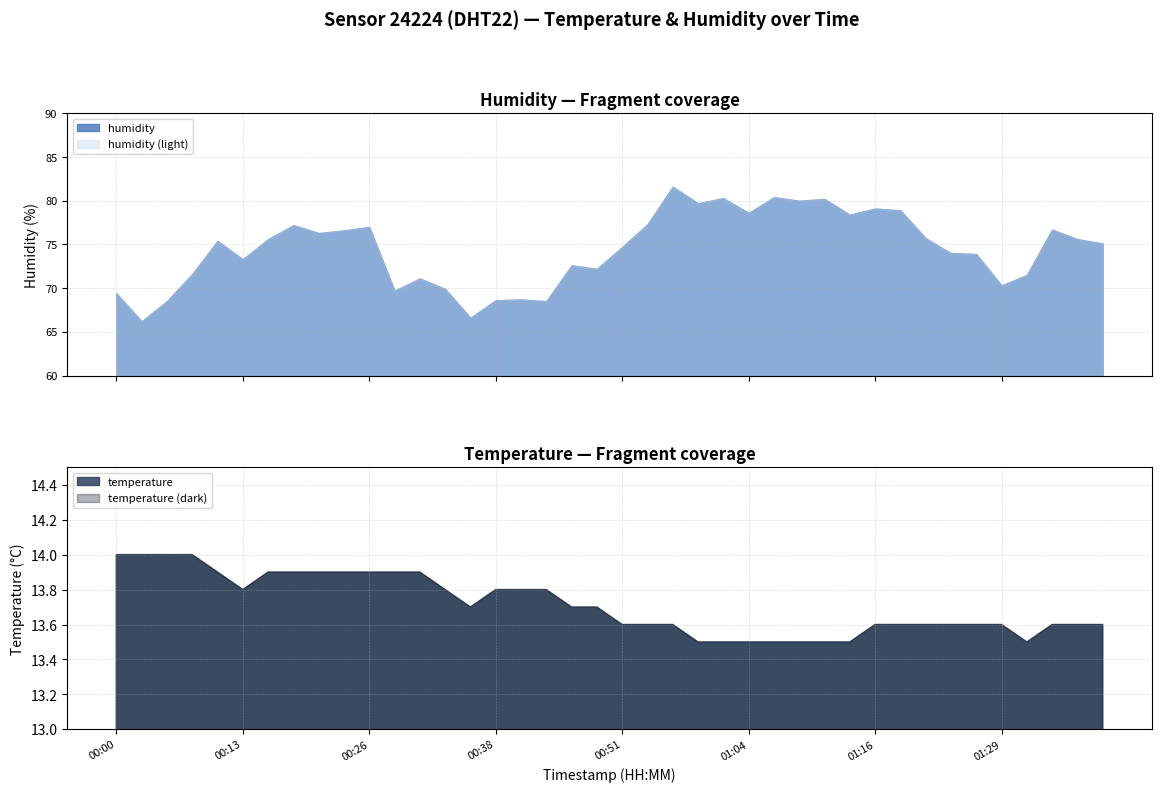

True or false: humidity and temperature cross at least once.

False